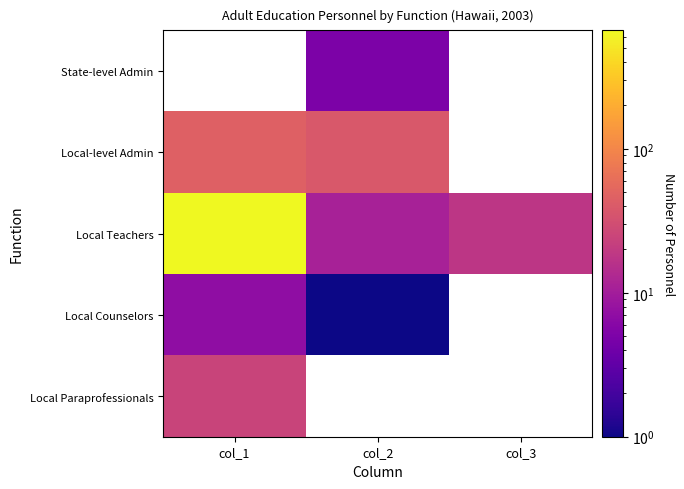

Is it true that Local Teachers equals 18.0 at col_3?

True